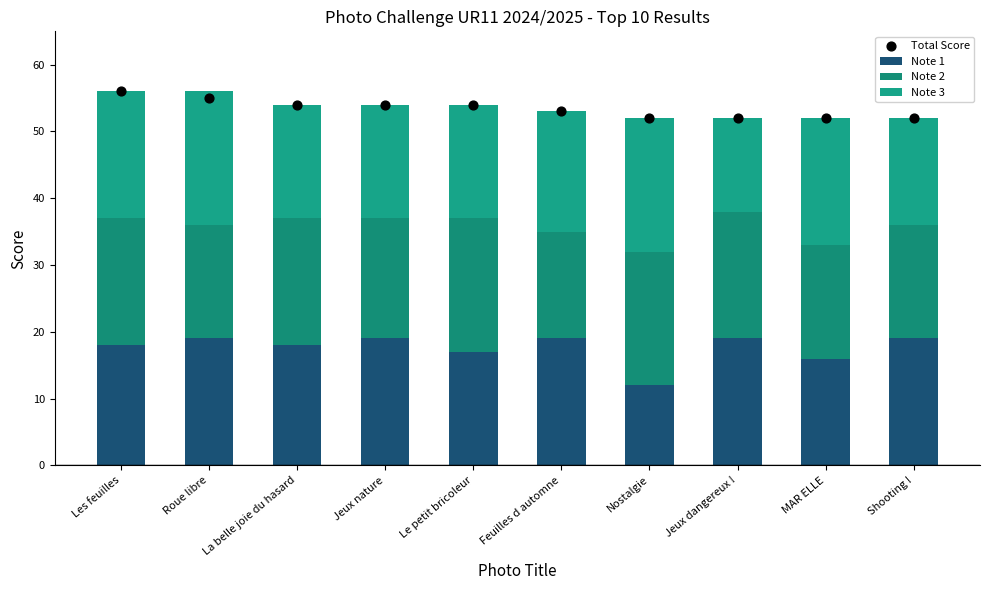

Which series reaches the minimum Y coordinate?

Note 1